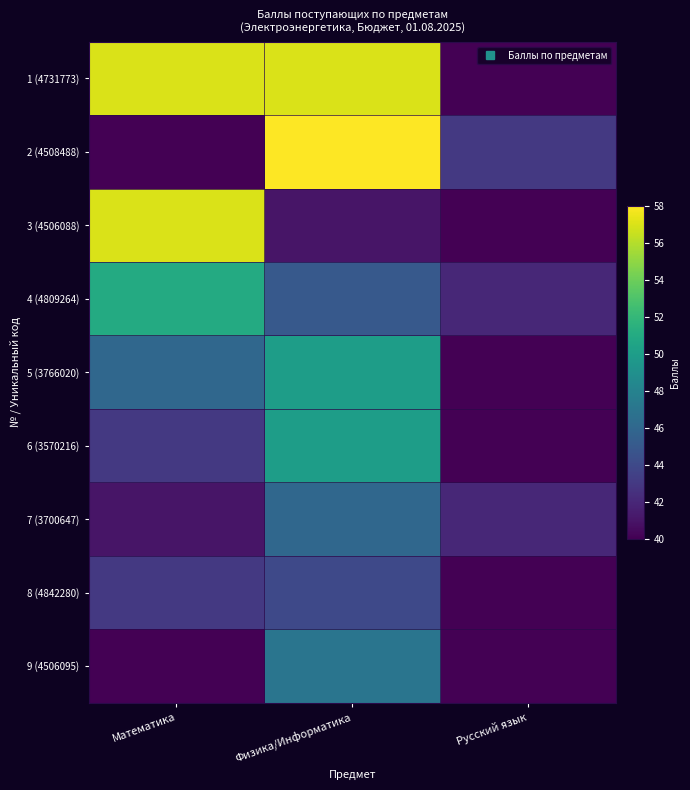

List the series in order of their peak value, highest first.

2 (4508488), 1 (4731773), 3 (4506088), 4 (4809264), 5 (3766020), 6 (3570216), 9 (4506095), 7 (3700647), 8 (4842280)